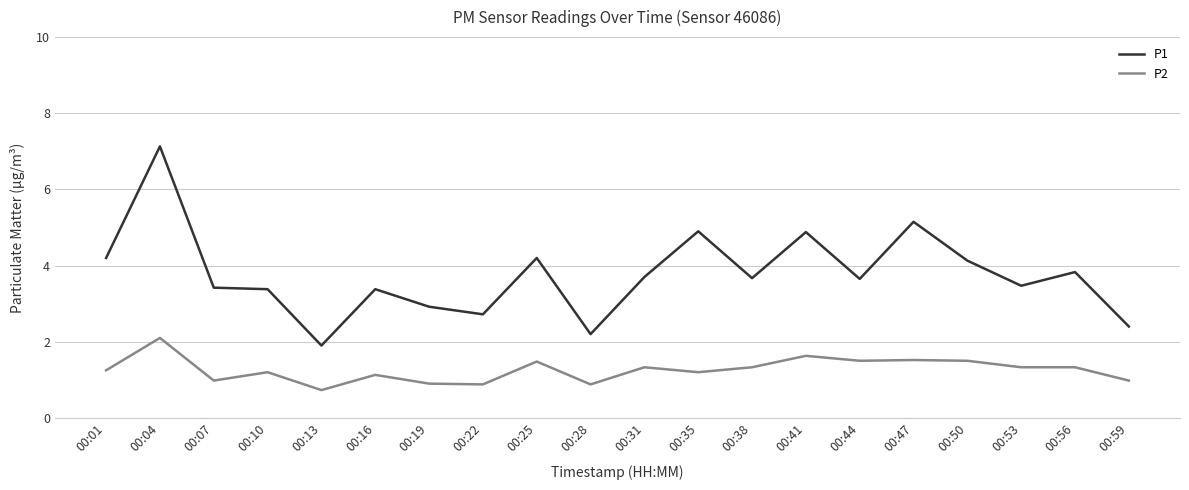

What is the sum of the P2 values at 00:41 and 00:59?

2.6